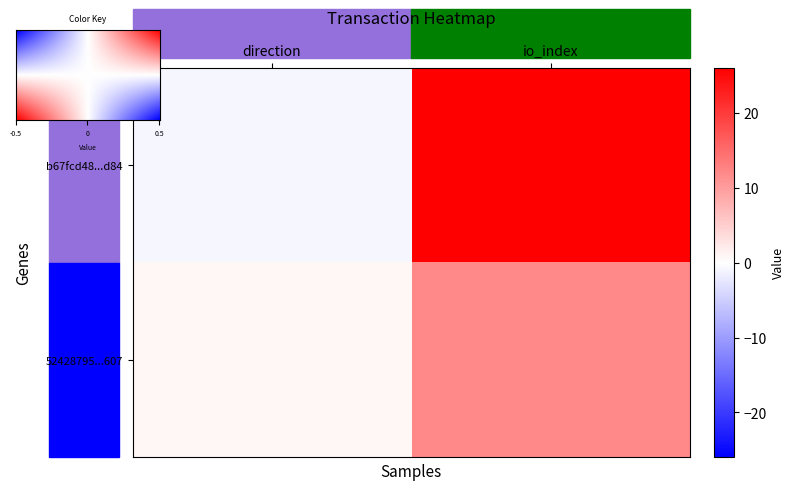

Rank the series by their maximum value, from lowest to highest.

52428795aad24f7dbf0a24b4153d1dd98c37607, b67fcd48bf5c01748a8cf46e0c528b2ee802d84